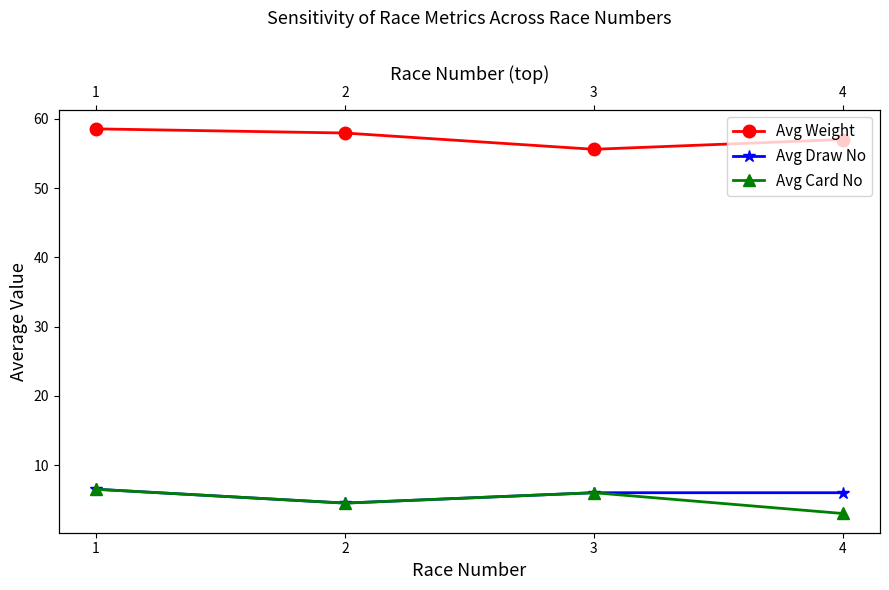

What is the average value of the Avg Draw No series?

5.8